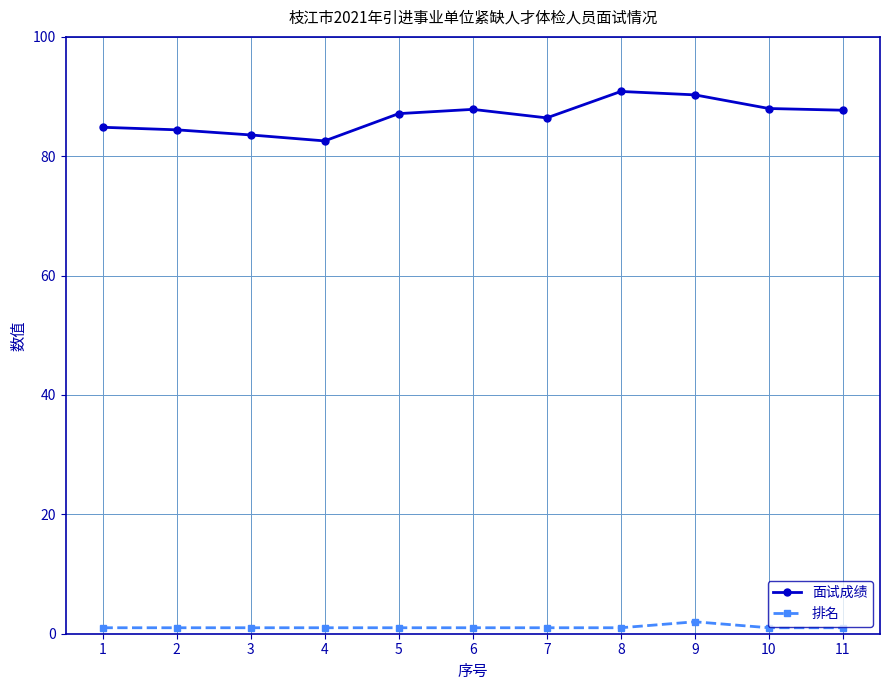

What is the highest value of the 面试成绩 series?

90.9